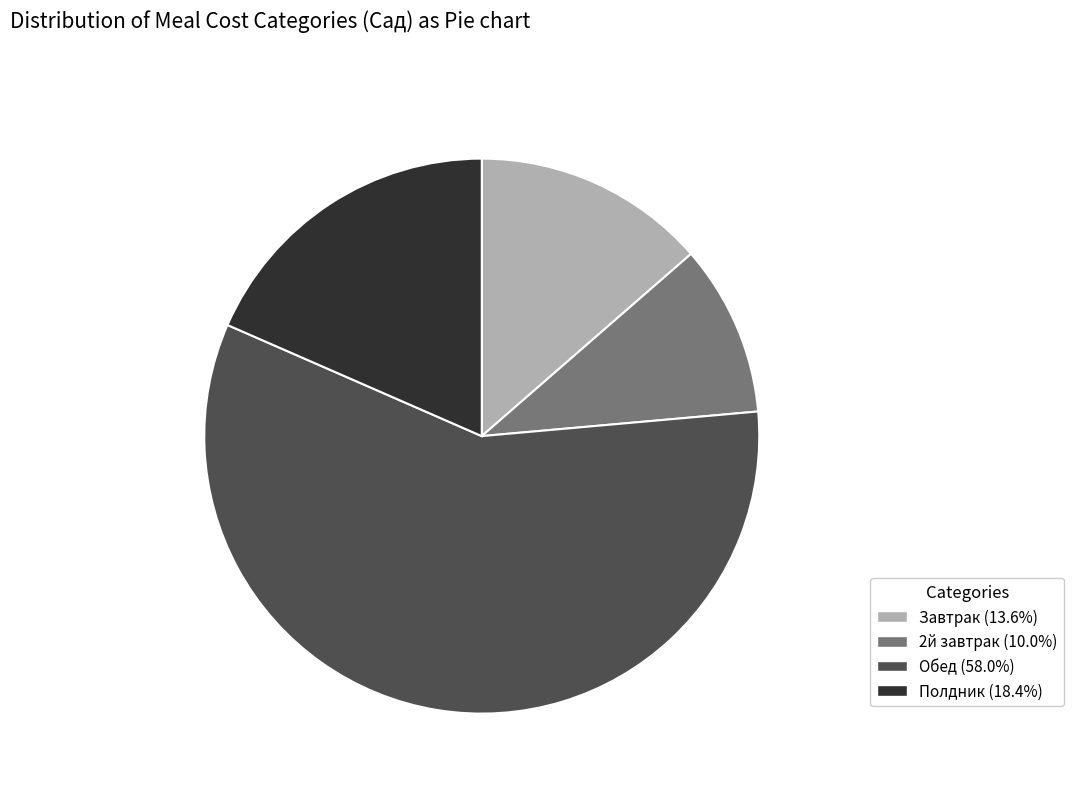

Which has a higher value, Обед or 2й завтрак?

Обед